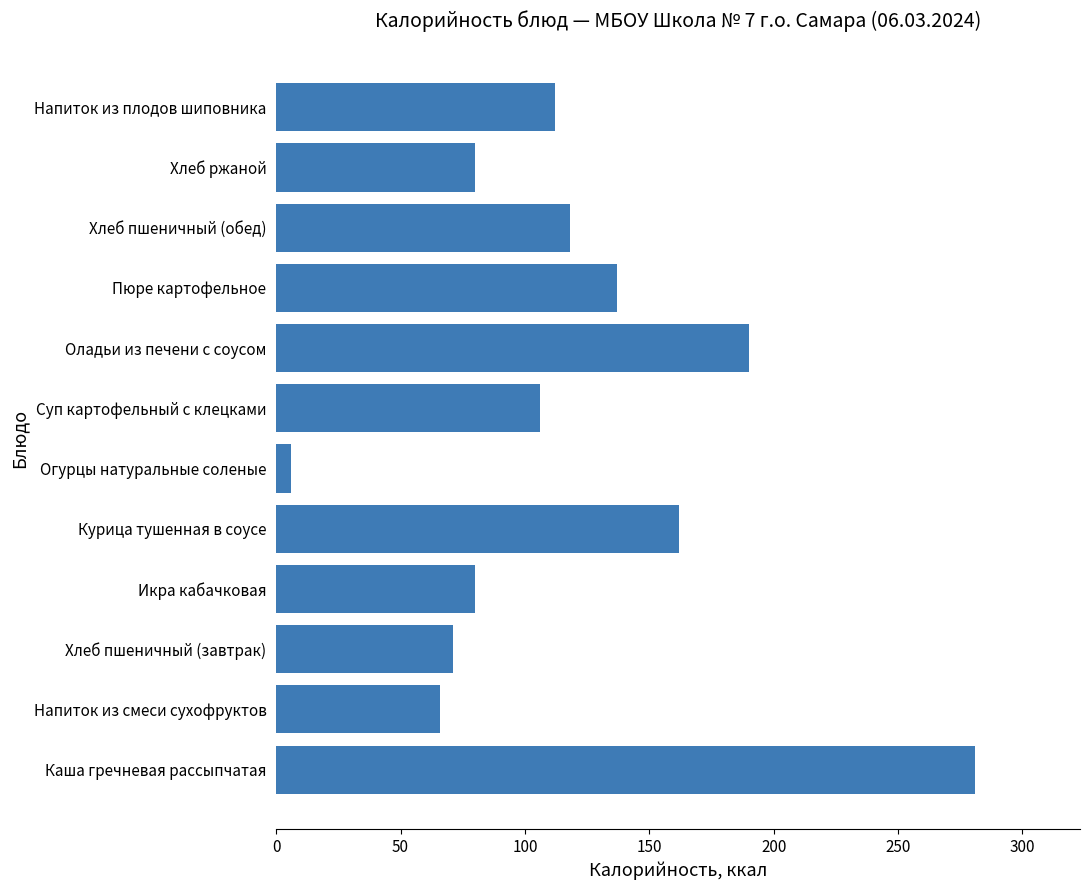

Which has a higher value, Напиток из смеси сухофруктов or Суп картофельный с клецками?

Суп картофельный с клецками